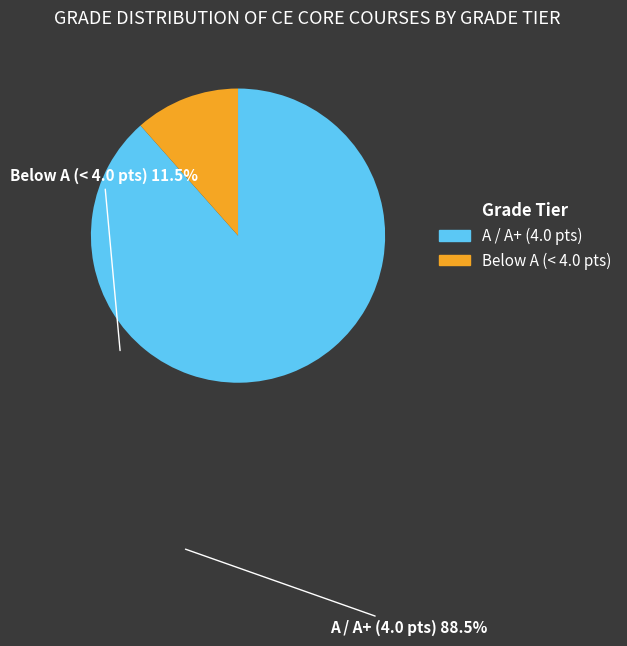

Is there a majority slice in this chart?

Yes